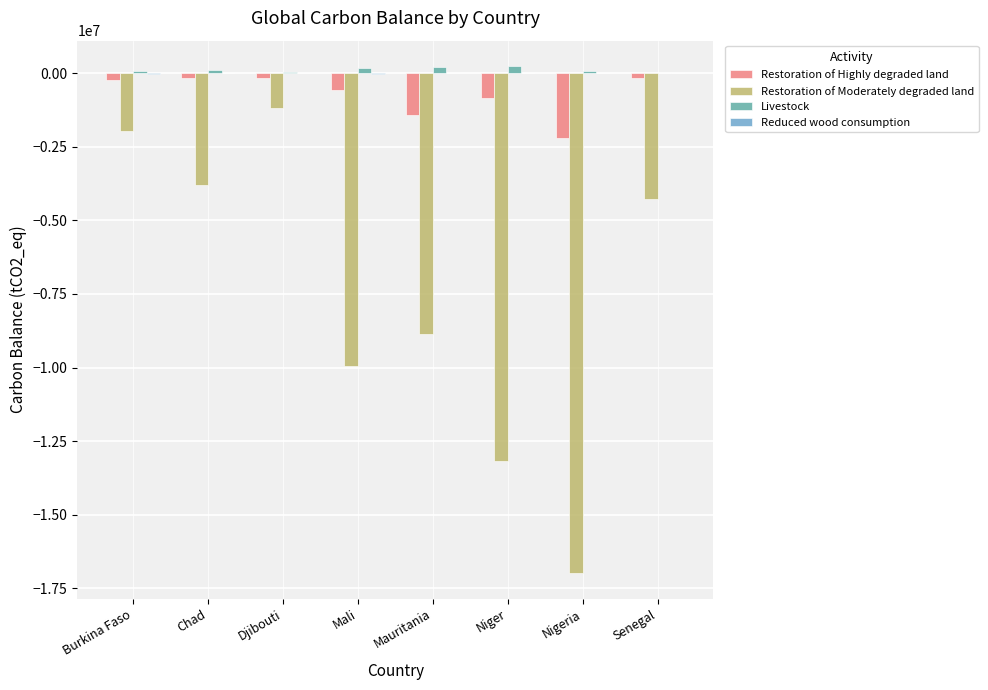

True or false: Restoration of Moderately degraded land has a value of -3812106 at Chad.

True